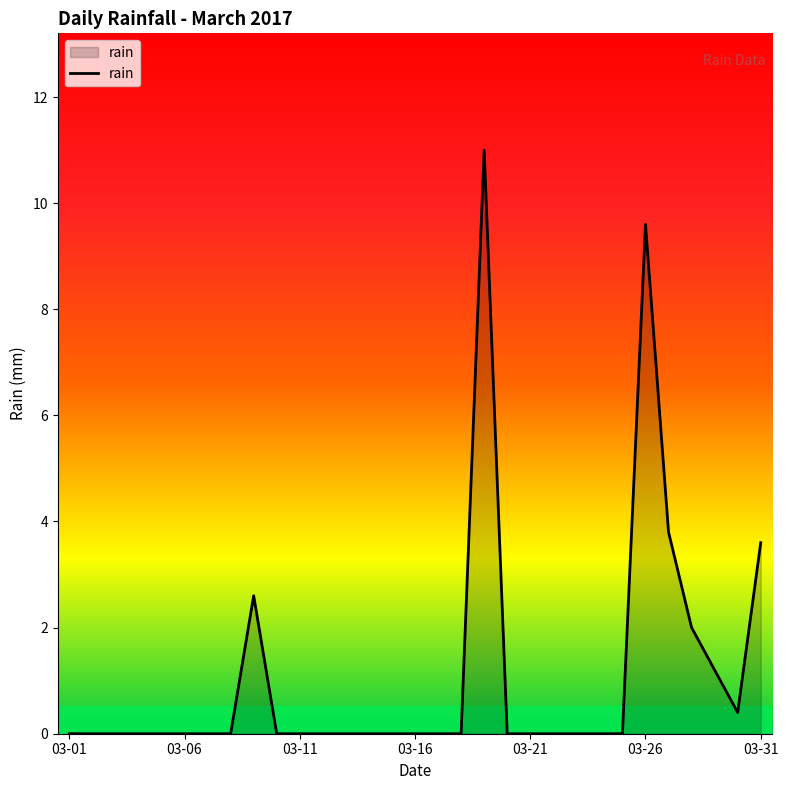

Which category has the lowest value across all series?

03-01